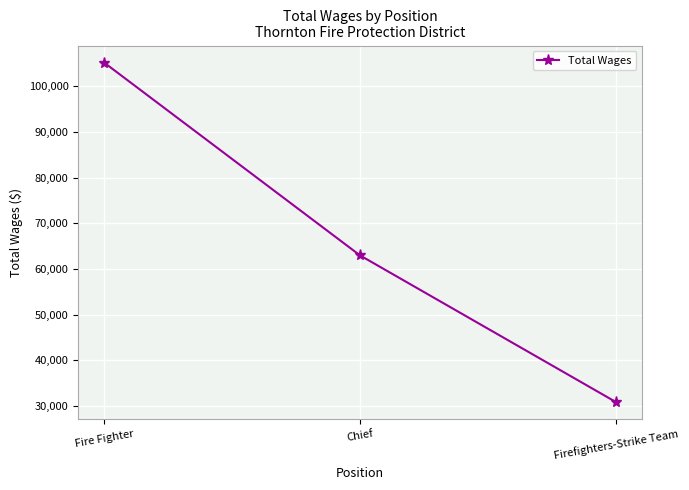

Reading left to right, what are all the values shown in this chart?

105231	62989	30854